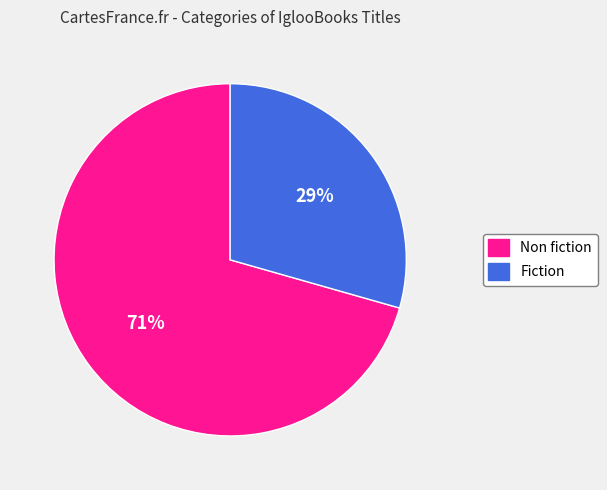

To the nearest percent, what percentage of the pie is Non fiction?

71%